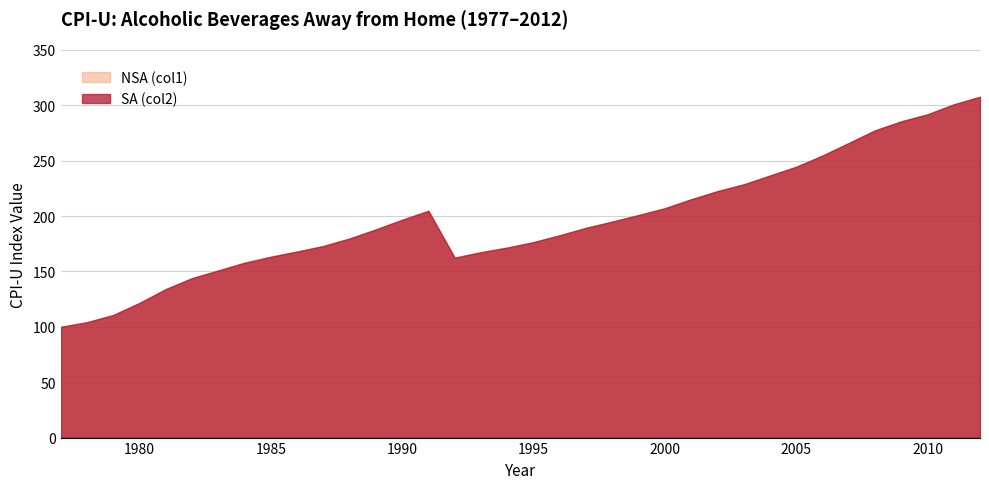

What is the difference between the maximum and second lowest values in the NSA (col1) series?

203.6